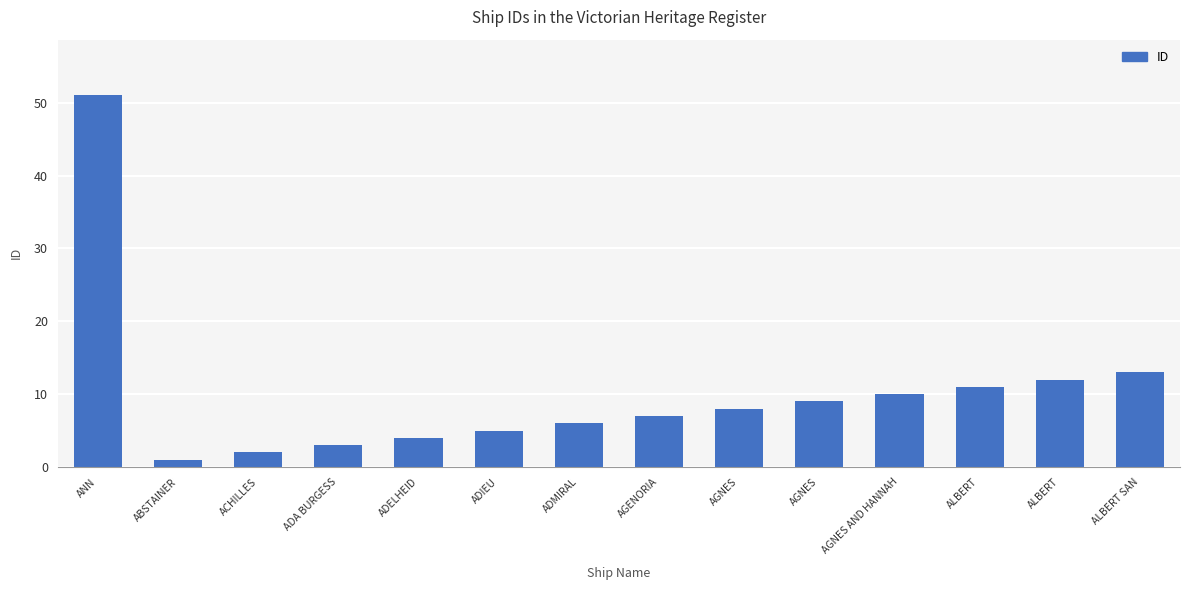

What is the ratio of the value at ALBERT to the value at ALBERT?

0.9